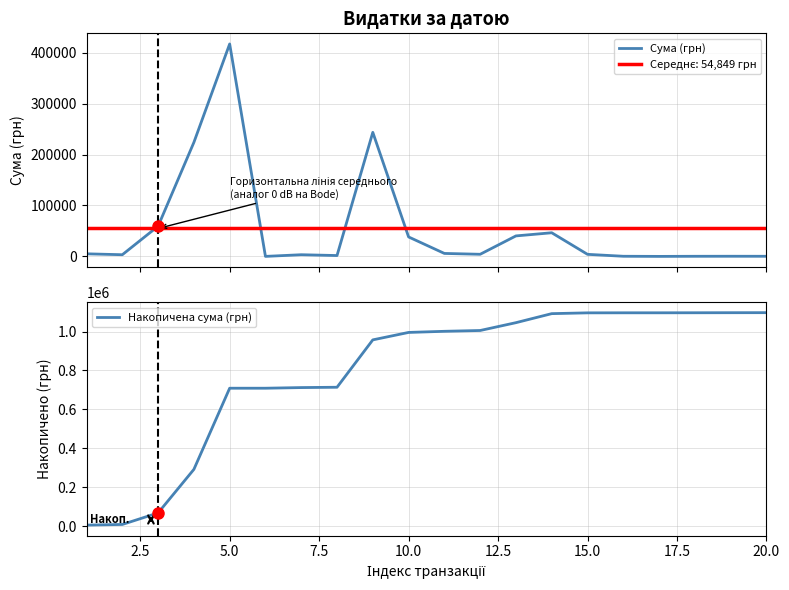

What is the maximum value for Сума (грн)?

417130.3